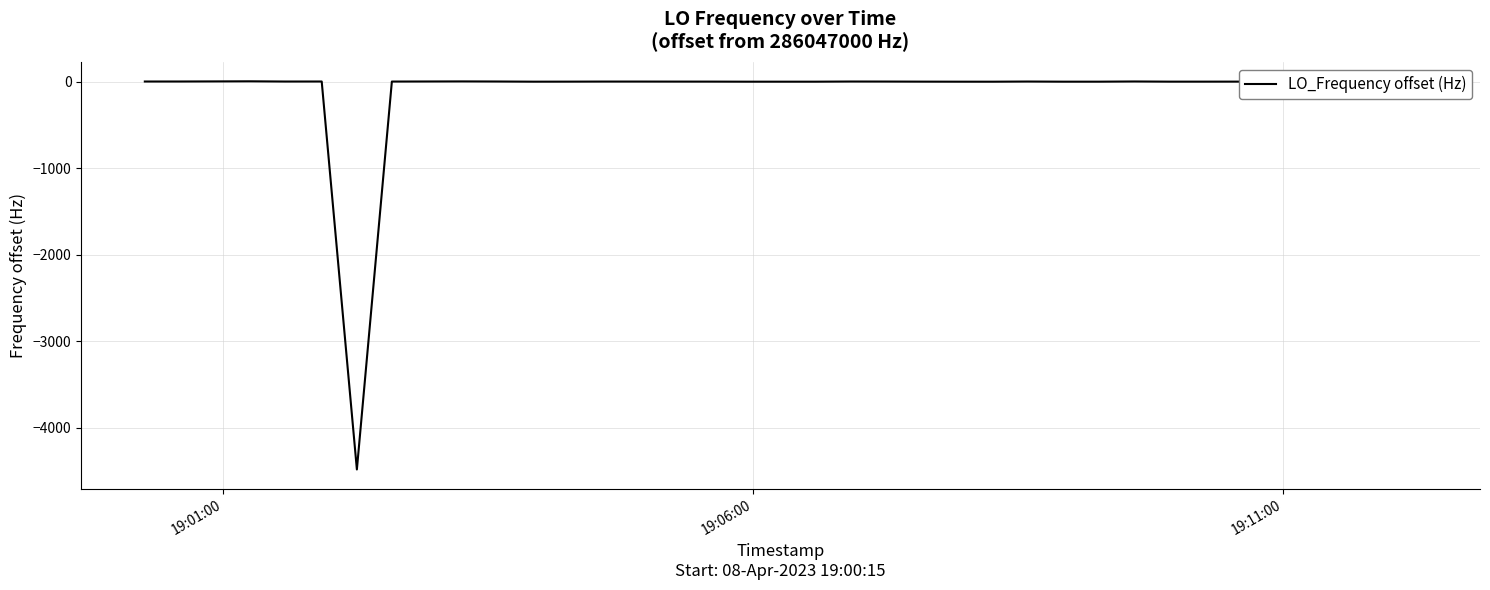

What is the smallest value displayed?

-4480.4